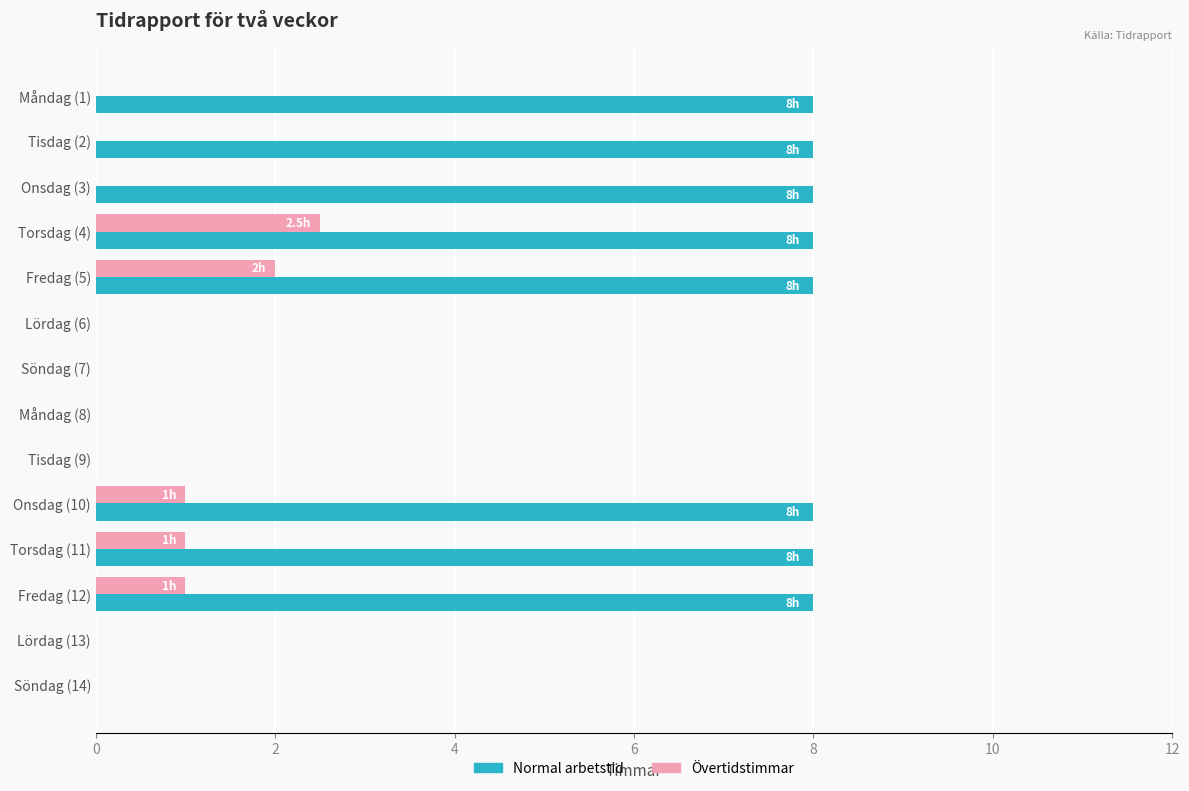

Which series changed the most between Tisdag (9) and Torsdag (11)?

Normal arbetstid